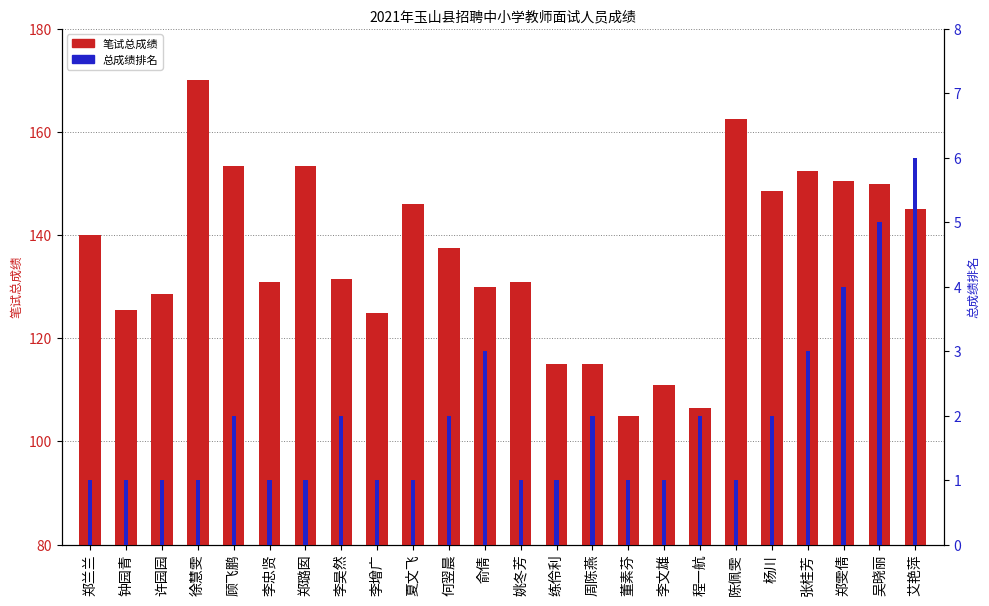

What is the sum of the 总成绩排名 values at 董素芬 and 吴晓丽?

6.0